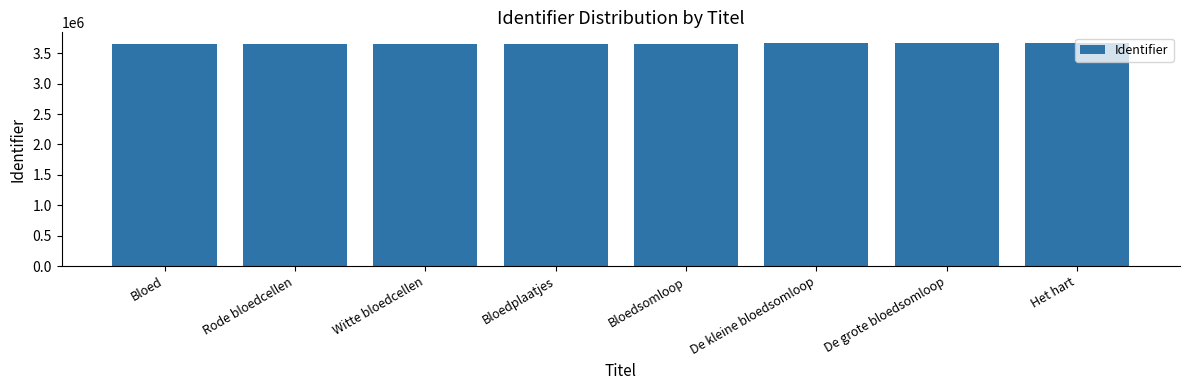

What is the sum of the values at Witte bloedcellen and Het hart?

7314359